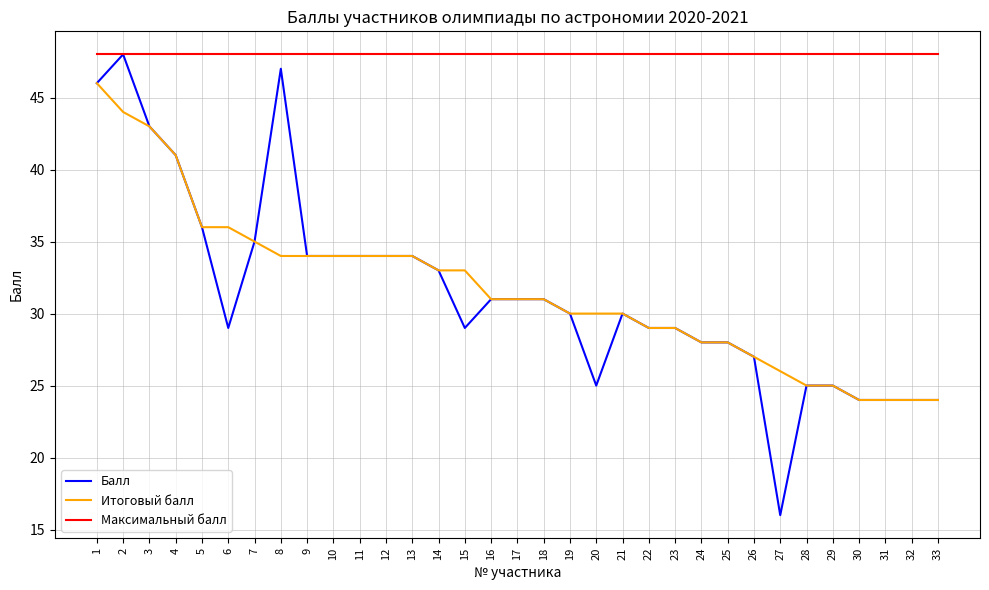

True or false: Максимальный балл and Итоговый балл intersect in this chart.

False